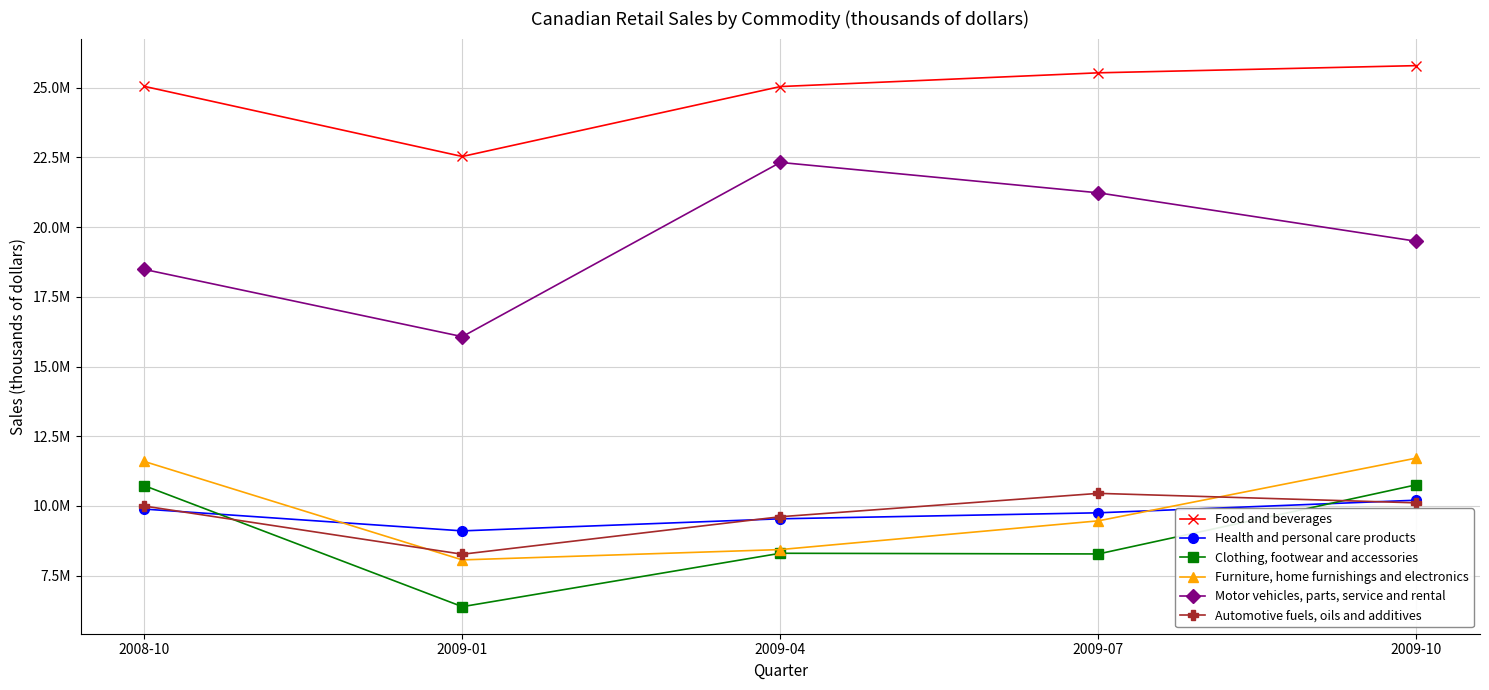

True or false: Motor vehicles, parts, service and rental and Automotive fuels, oils and additives intersect in this chart.

False